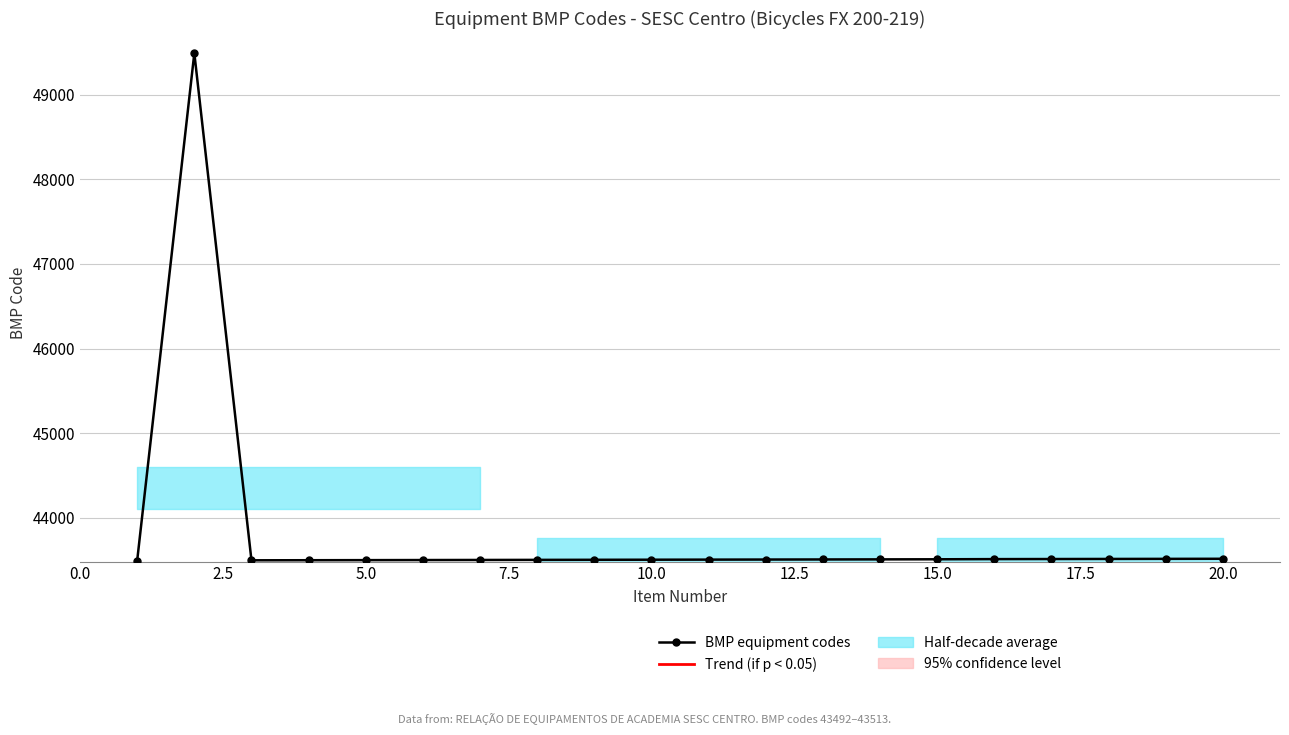

How many series are shown in this chart?

1